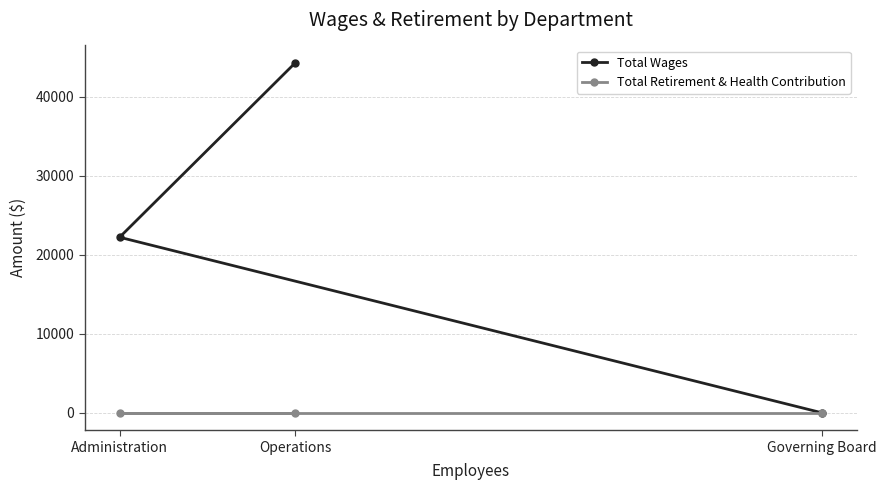

At which category is the sum across all series the highest?

Operations